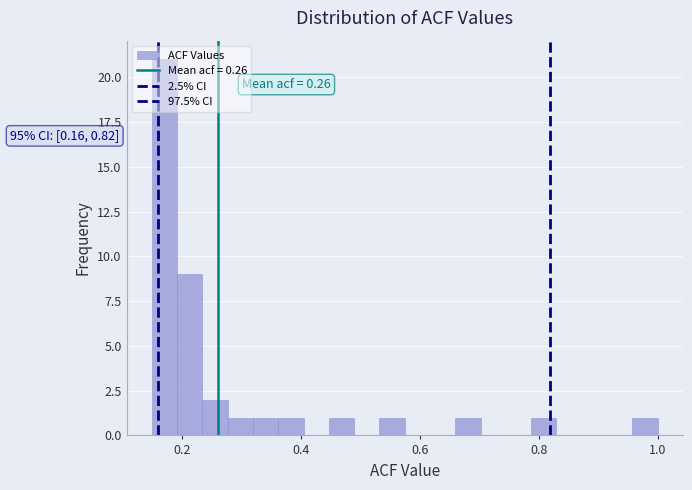

Read against the x-axis, roughly where is the centre of the tallest bar?

0.18